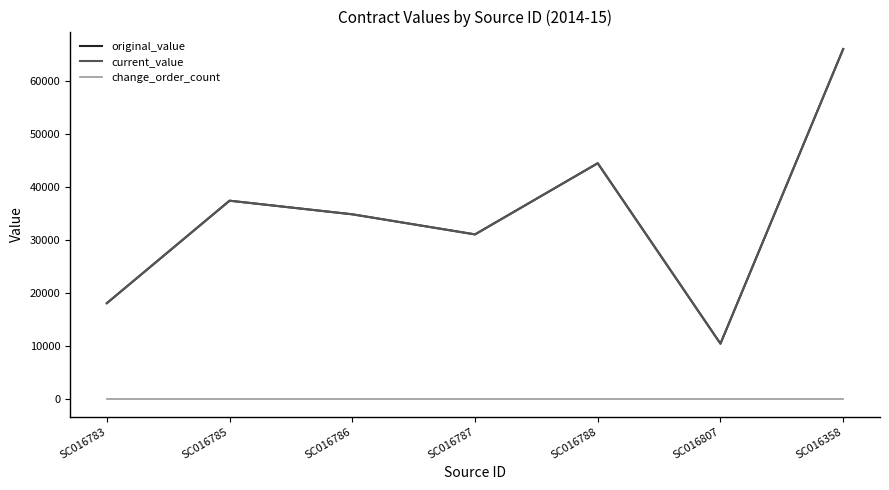

Is it true that current_value equals 51886.3 at SC016785?

False